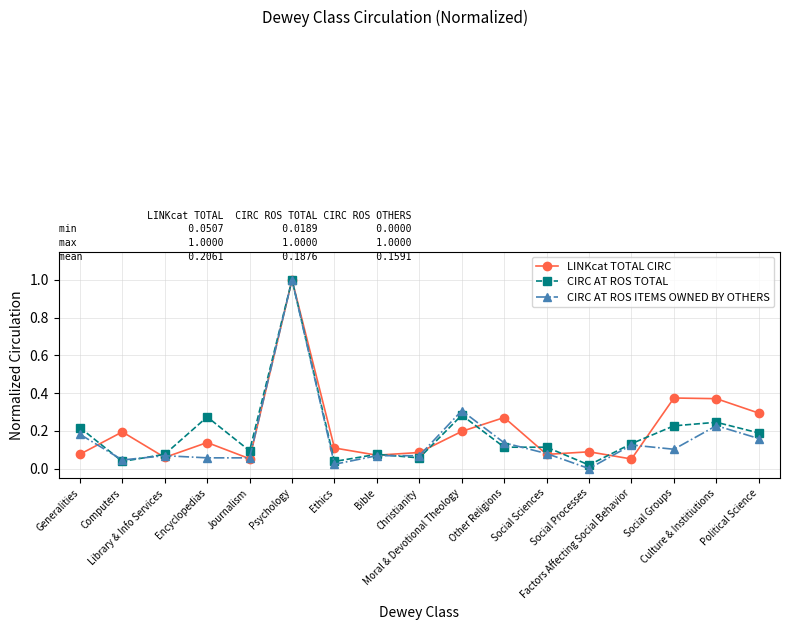

The value of CIRC AT ROS TOTAL at Library & Info Services is 0.0. True or false?

False